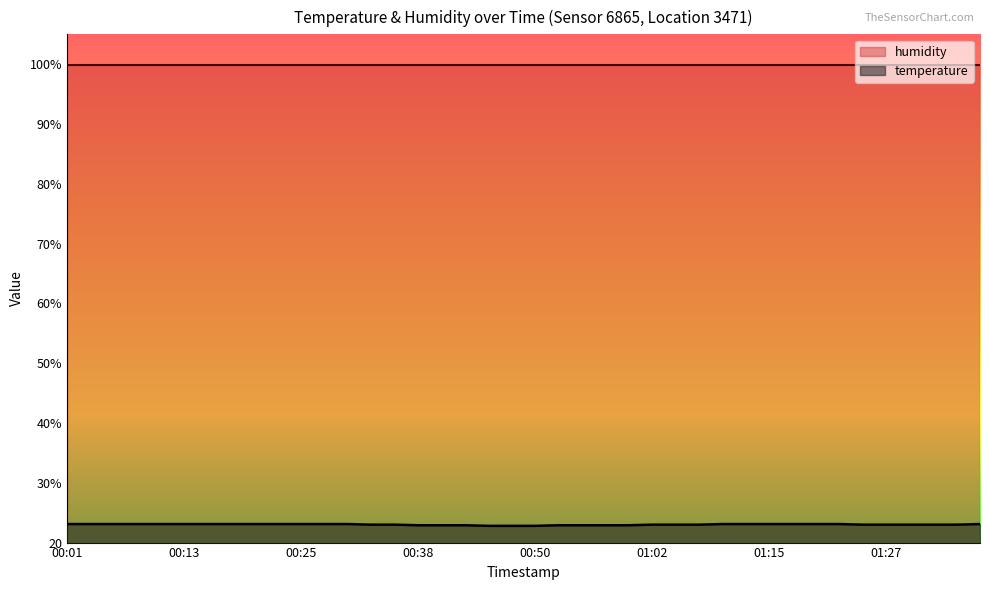

What is the difference between the maximum and minimum values?

0.3